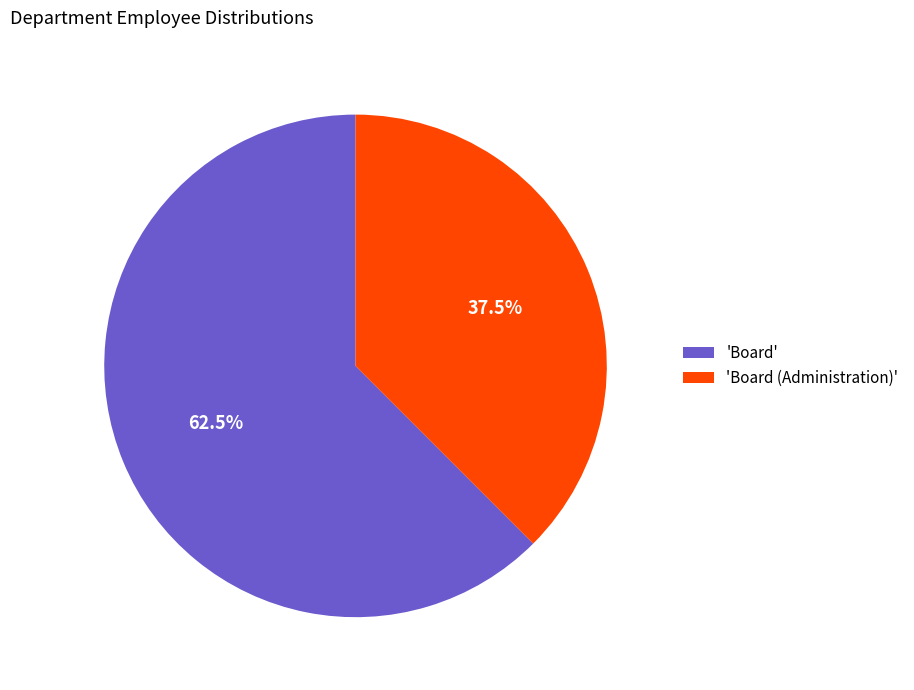

To the nearest percent, what is the difference between the largest and smallest slice percentages?

25%